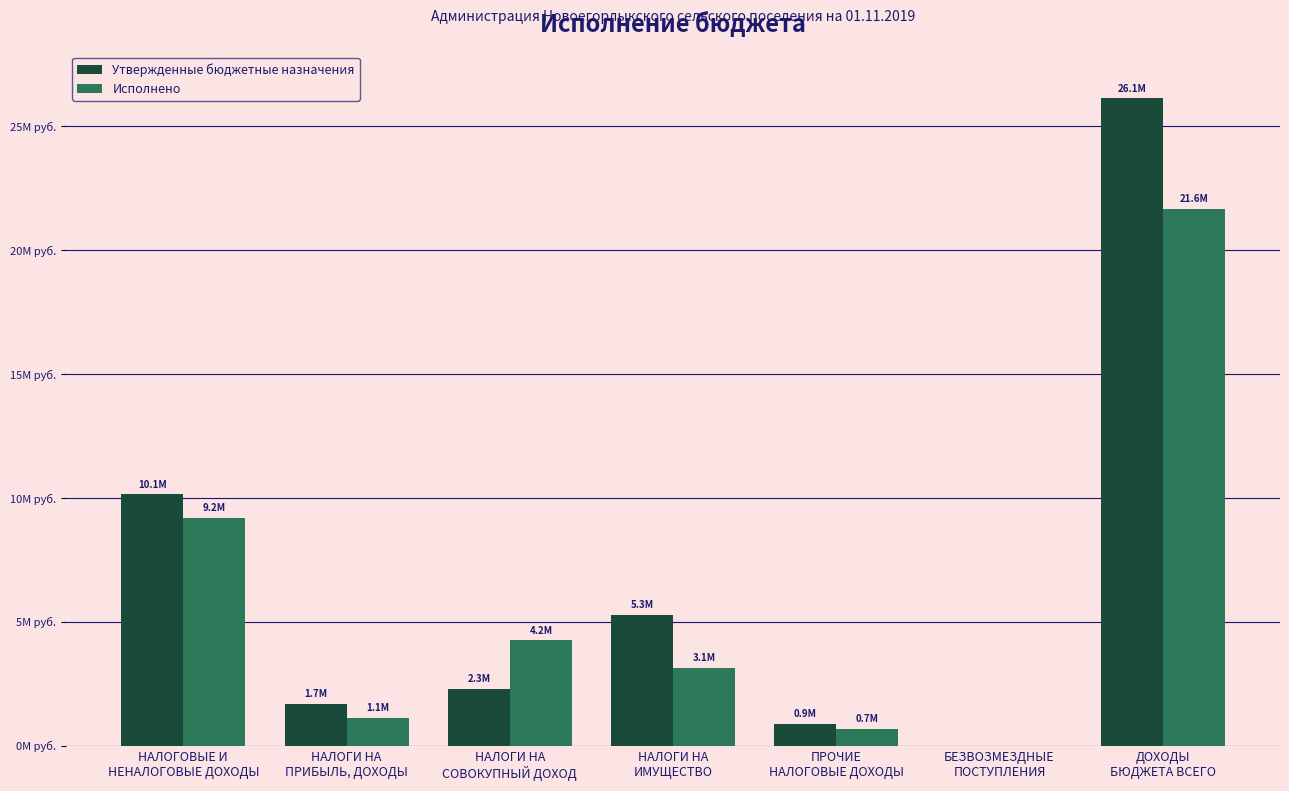

At which label does Исполнено reach its peak?

ДОХОДЫ
БЮДЖЕТА ВСЕГО